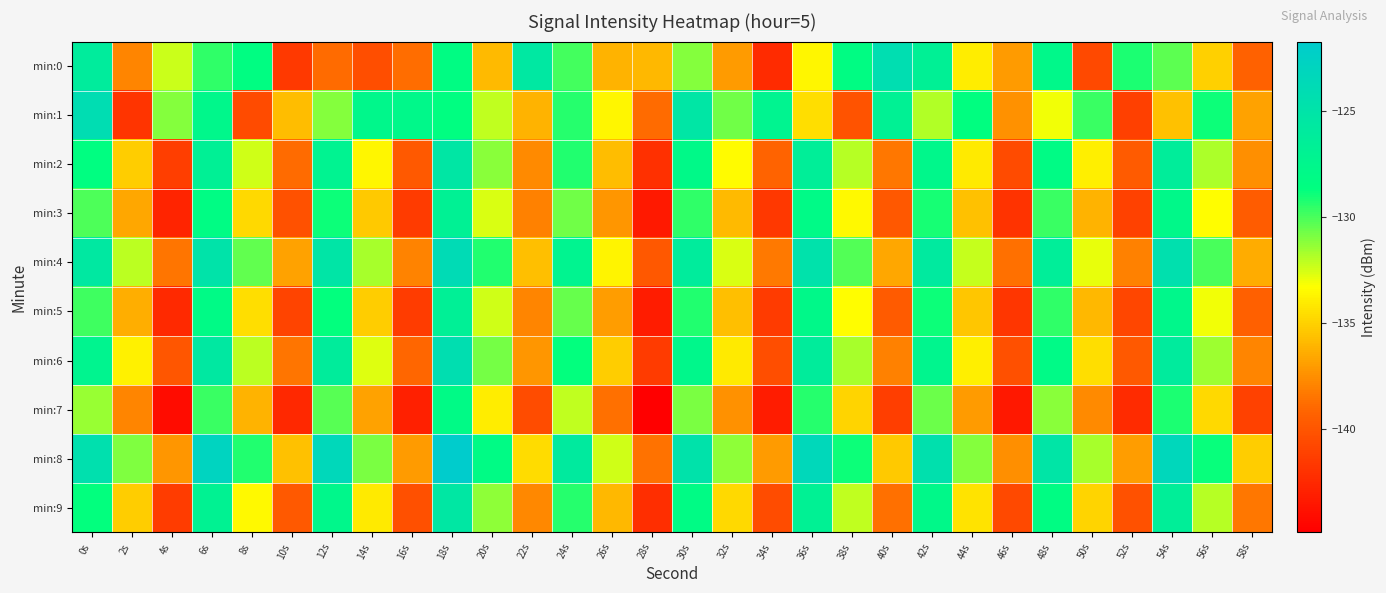

At which category is the sum across all series the highest?

18s